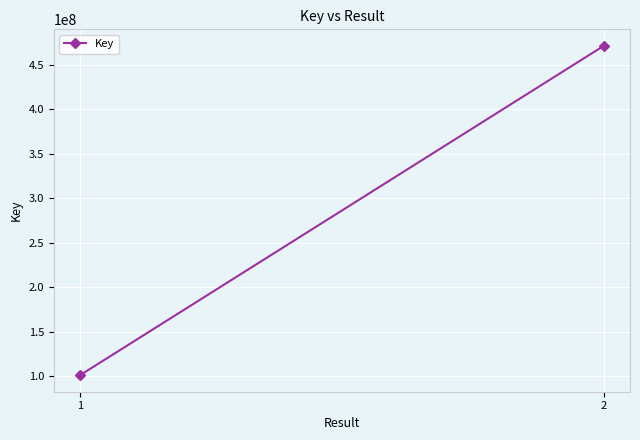

What is the difference between the values at 2 and 1?

370769864